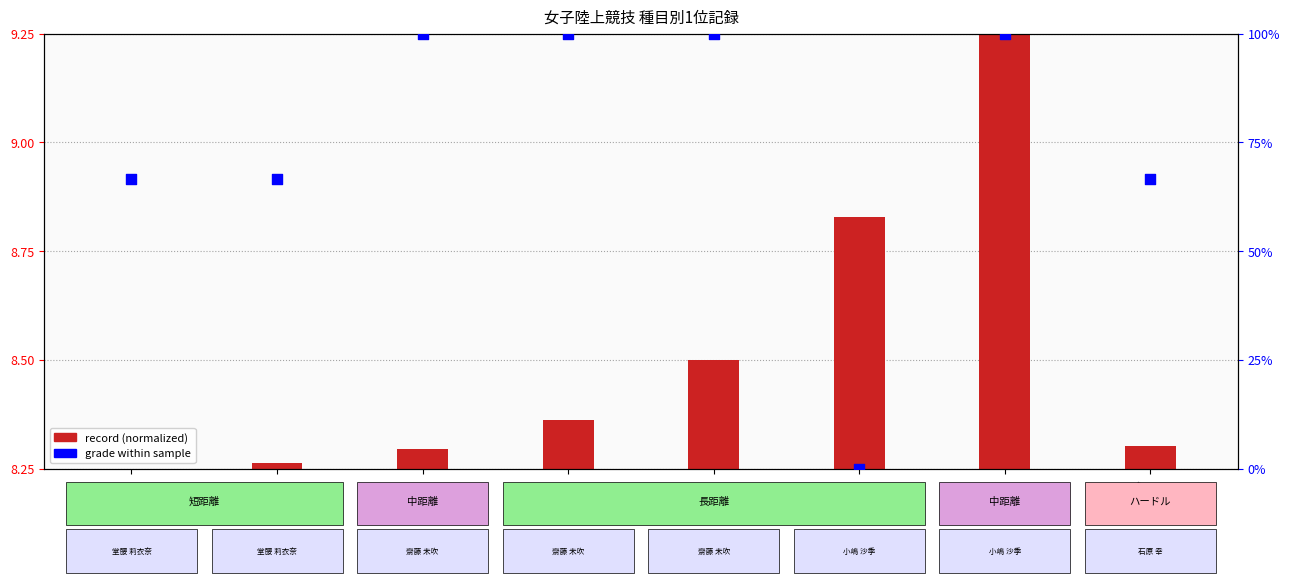

Is the value of record (normalized) at 800m greater than the value of grade within sample at 100m?

No